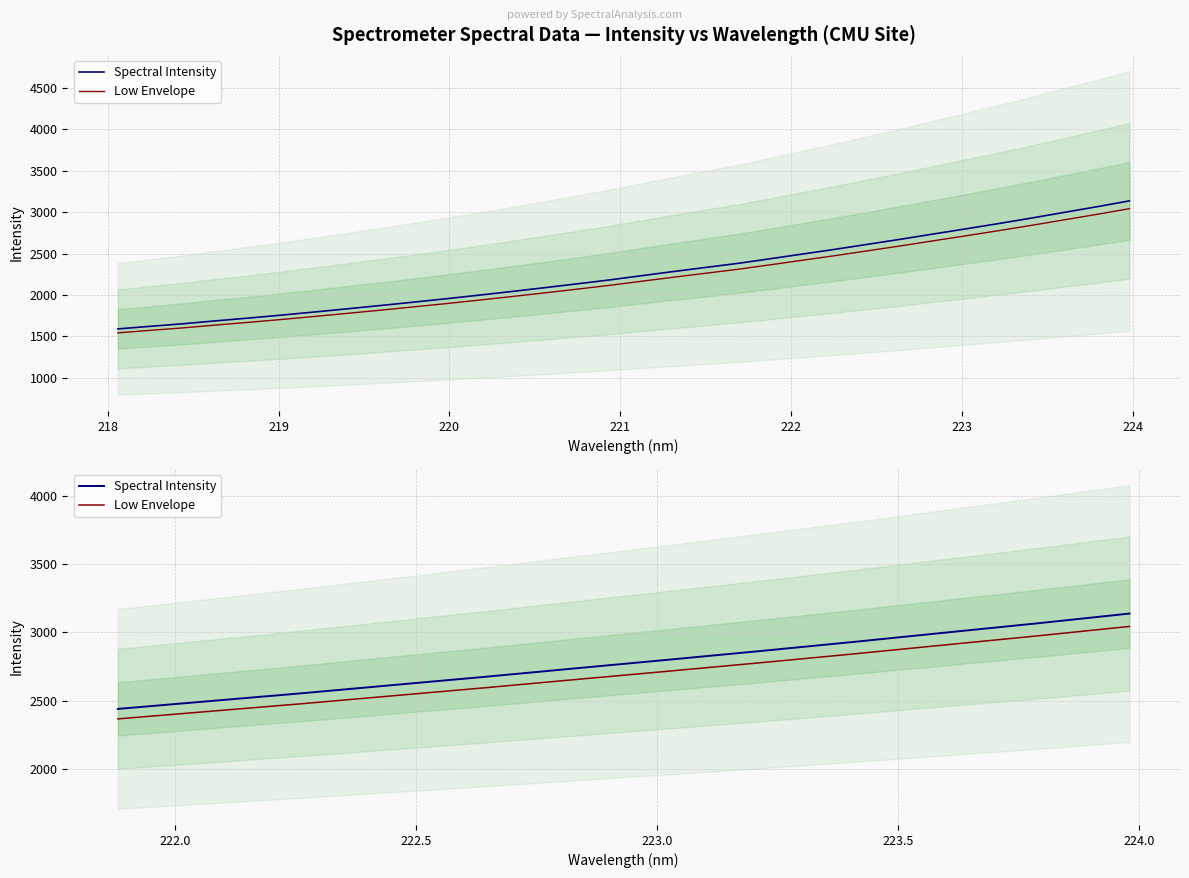

True or false: Spectral Intensity and Low Envelope cross at least once.

False